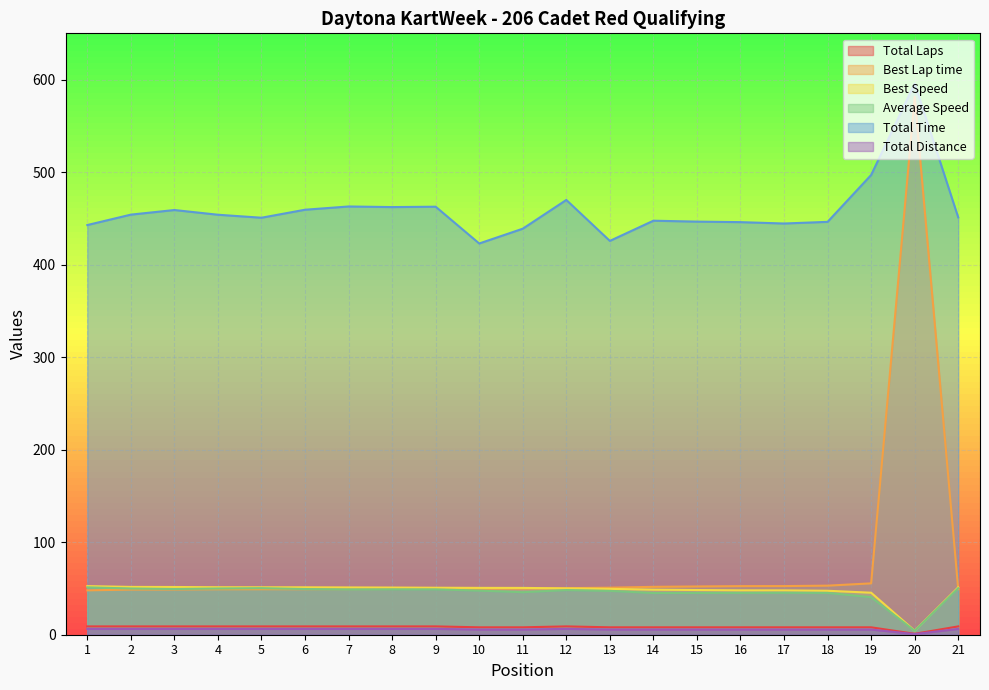

Which series has the largest range (max minus min)?

Best Lap time